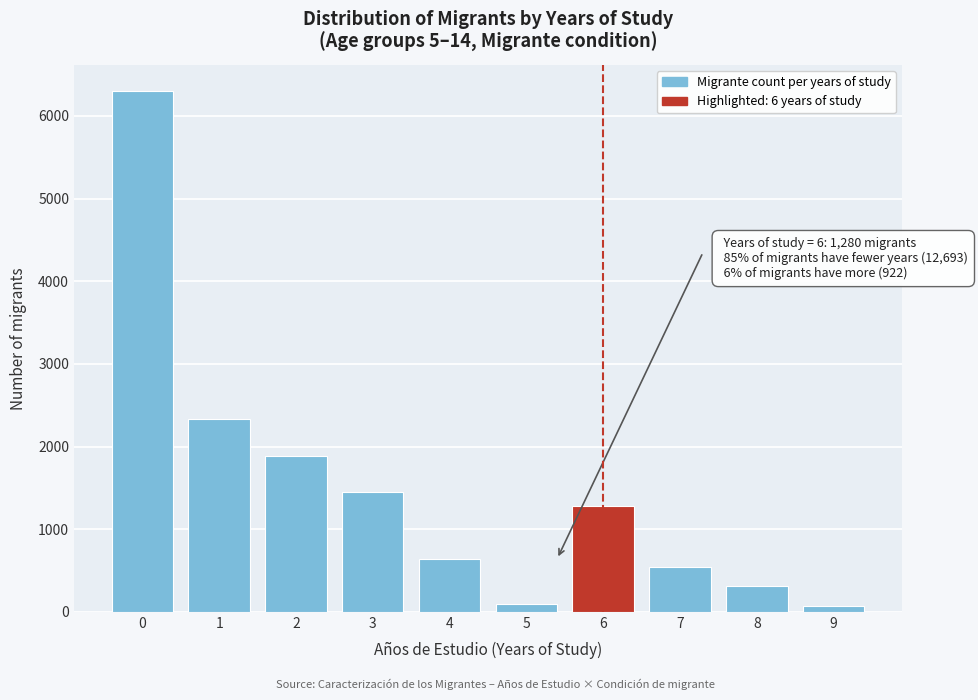

Is it true that the value at 7 is 542?

True